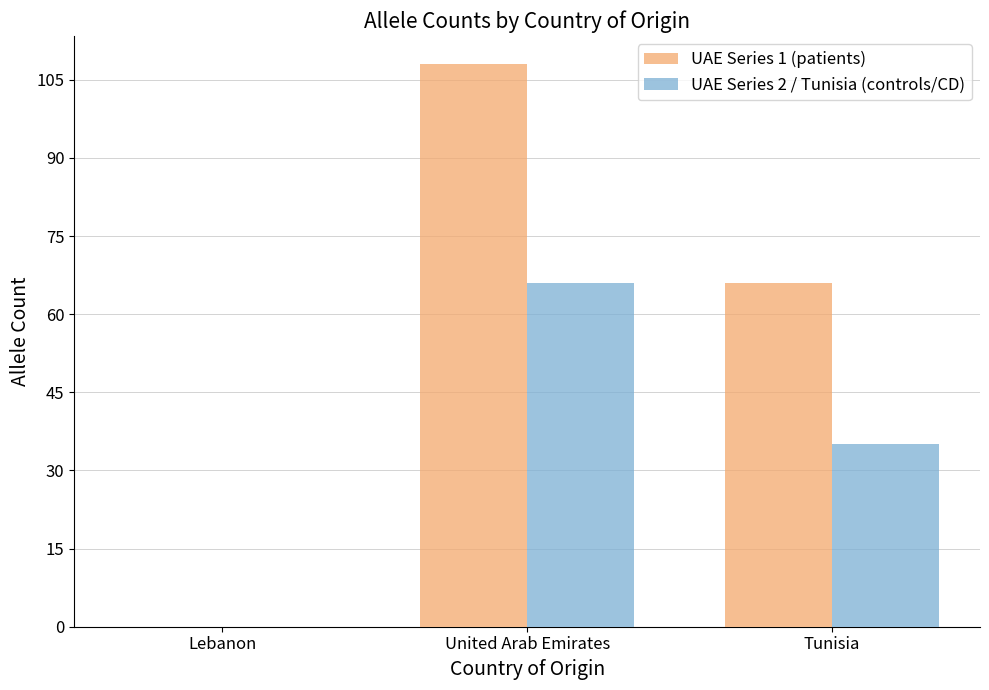

Read the UAE Series 1 (patients) value at United Arab Emirates.

108